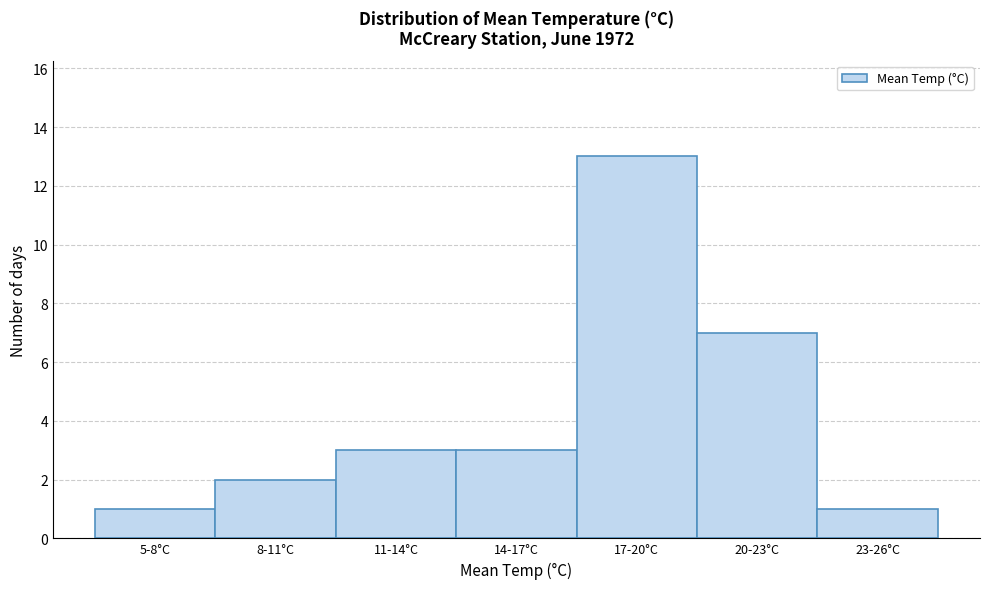

Reading right to left, extract all data points from this chart.

23-26°C=1	20-23°C=7	17-20°C=13	14-17°C=3	11-14°C=3	8-11°C=2	5-8°C=1